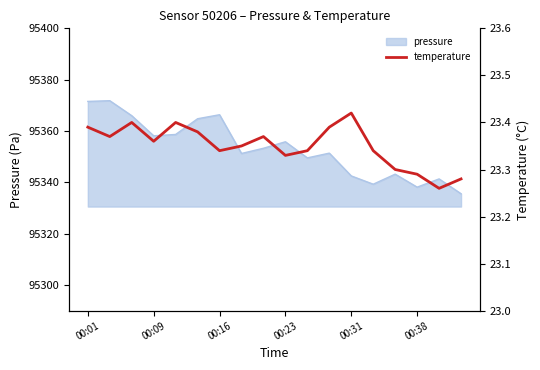

The pressure series shows 30312.7 at 00:38. True or false?

False